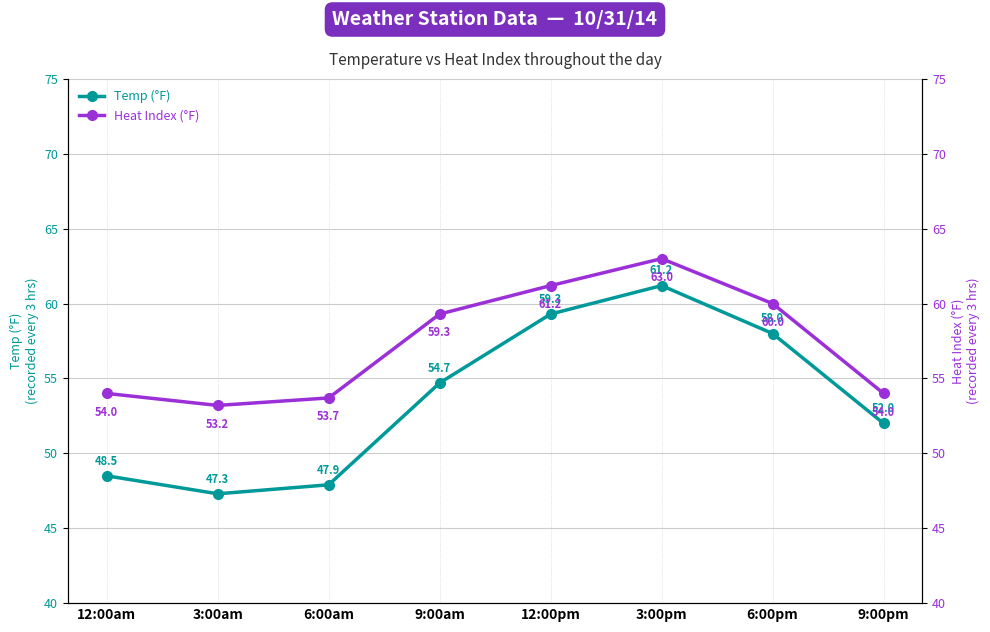

Is it true that Heat Index (°F) equals 89.6 at 12:00am?

False